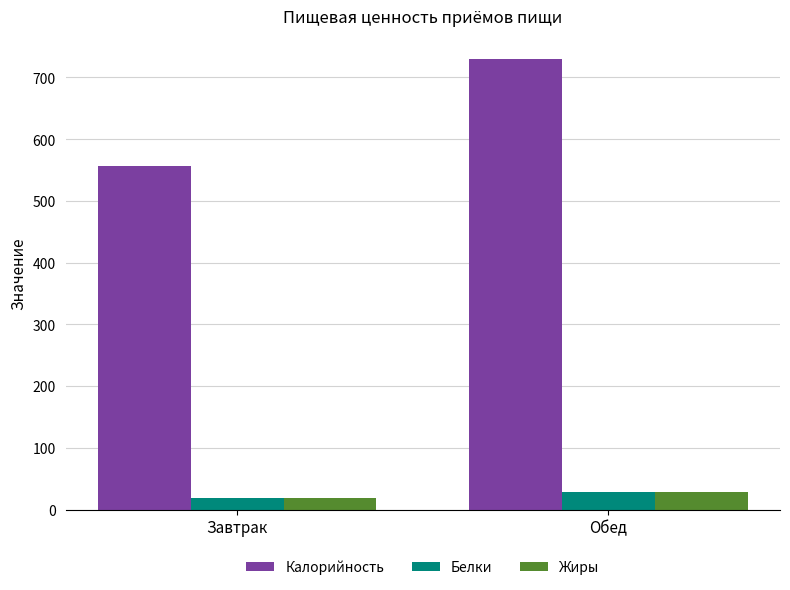

What is the difference between the highest and lowest values at Обед?

702.7